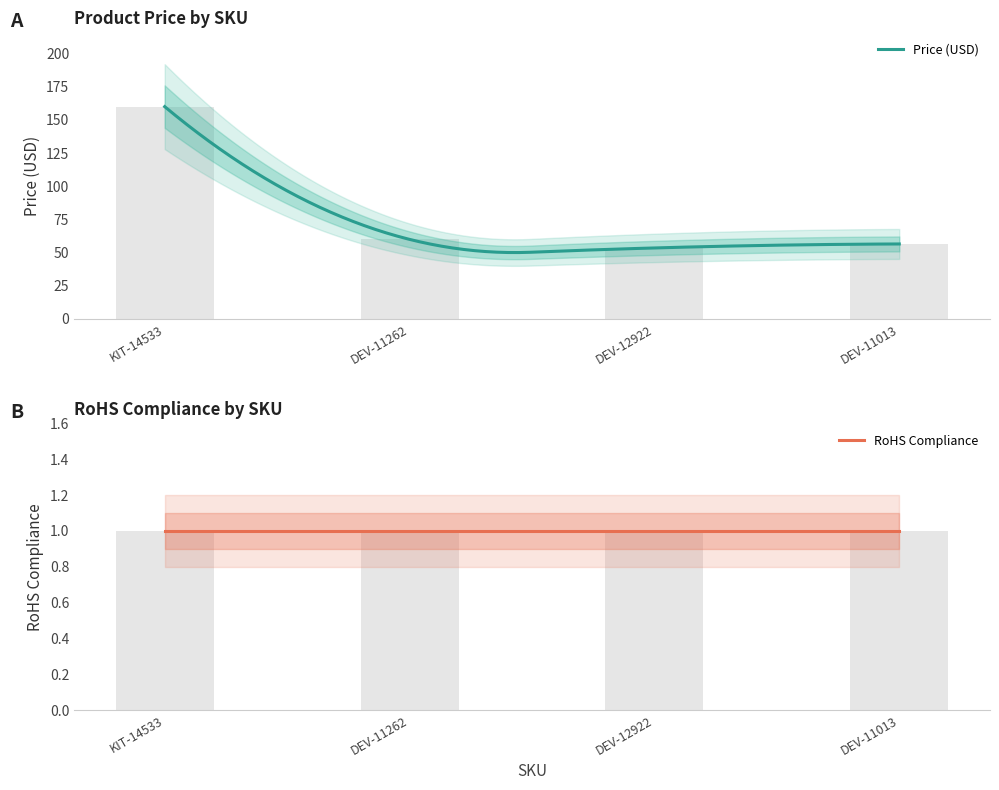

The value at DEV-11262 is 60.0. True or false?

True